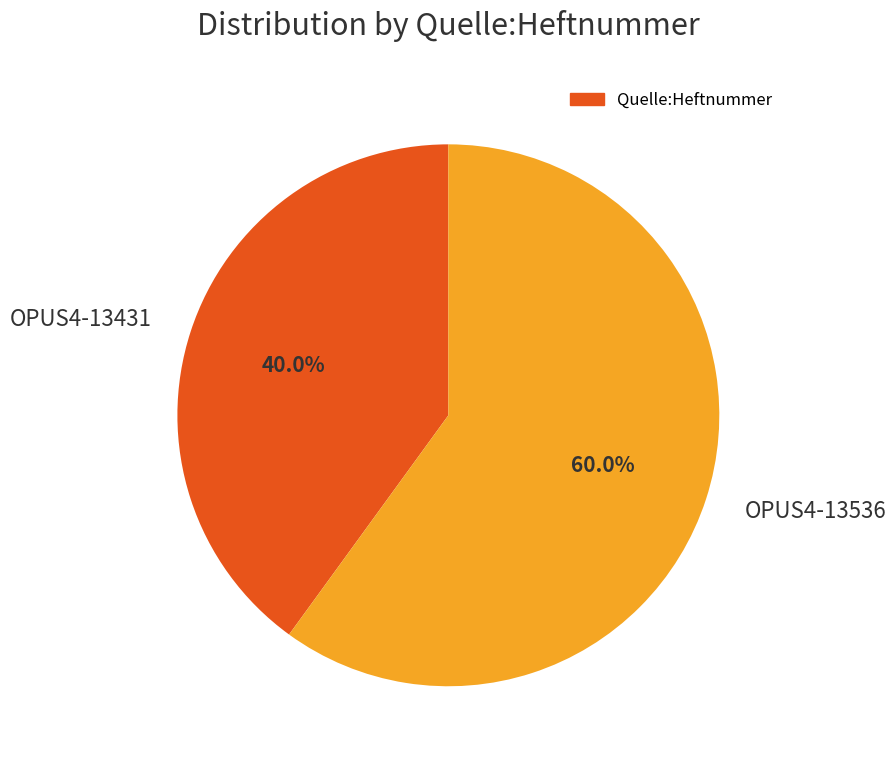

Is it true that OPUS4-13431 is 40% of the pie?

True